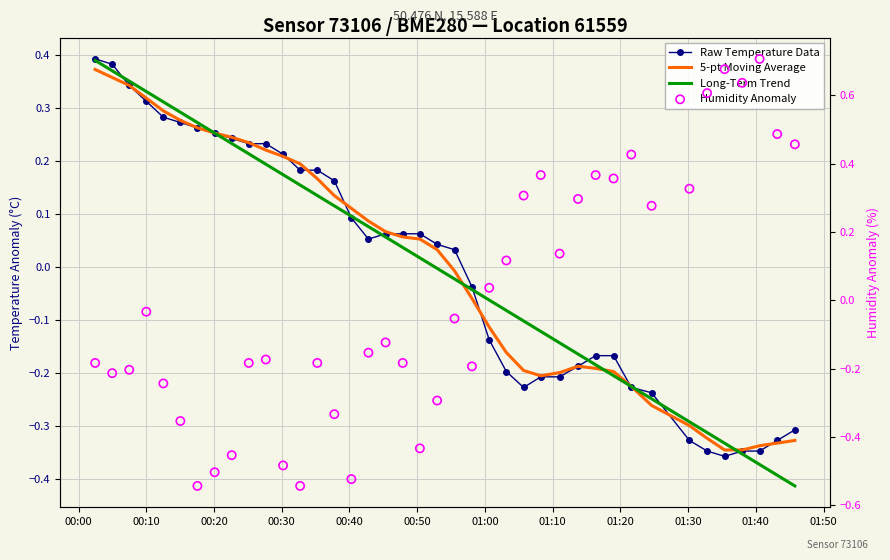

Which series has the largest total across all categories?

Humidity Anomaly